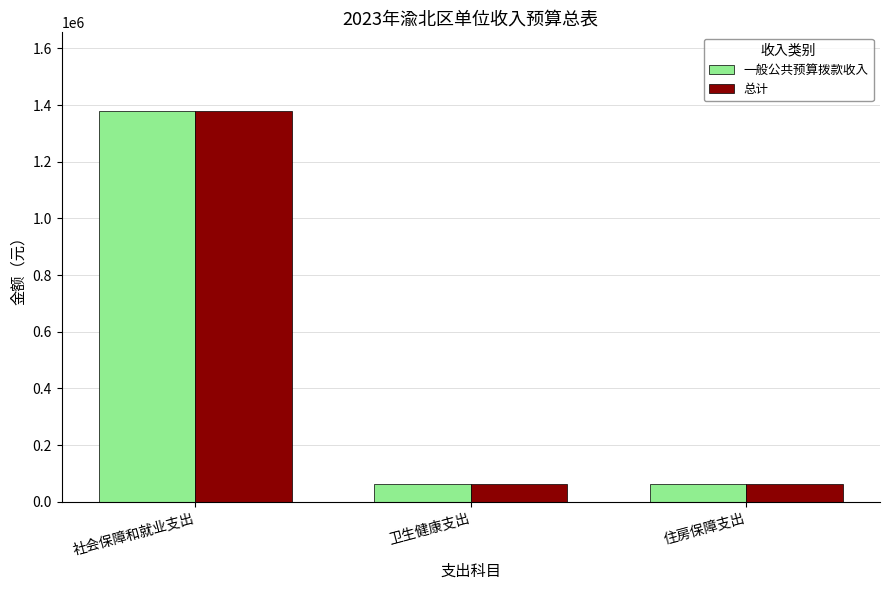

At how many categories does at least one series exceed 909061?

1